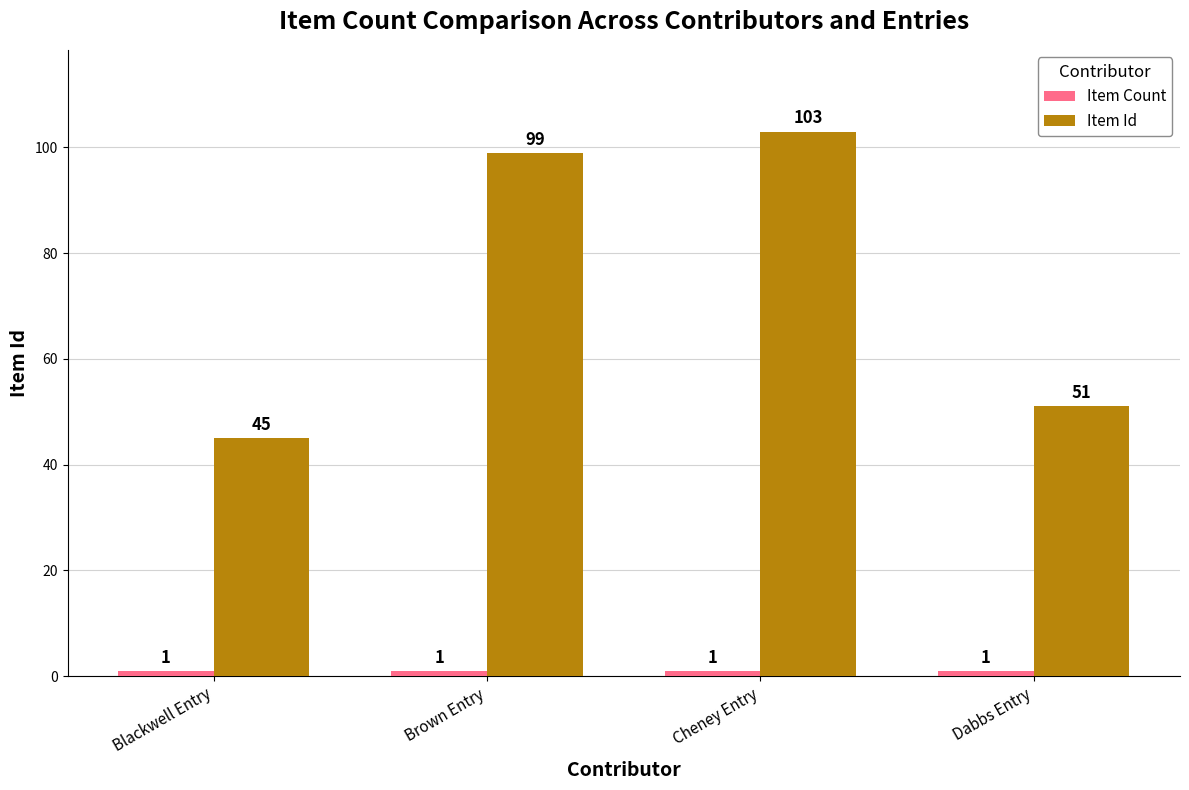

How many categories are shown in the chart?

4